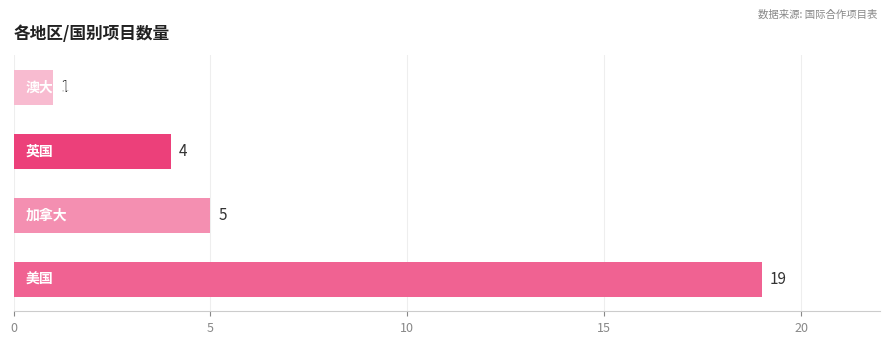

Reading bottom to top, what are all the values shown in this chart?

19	5	4	1